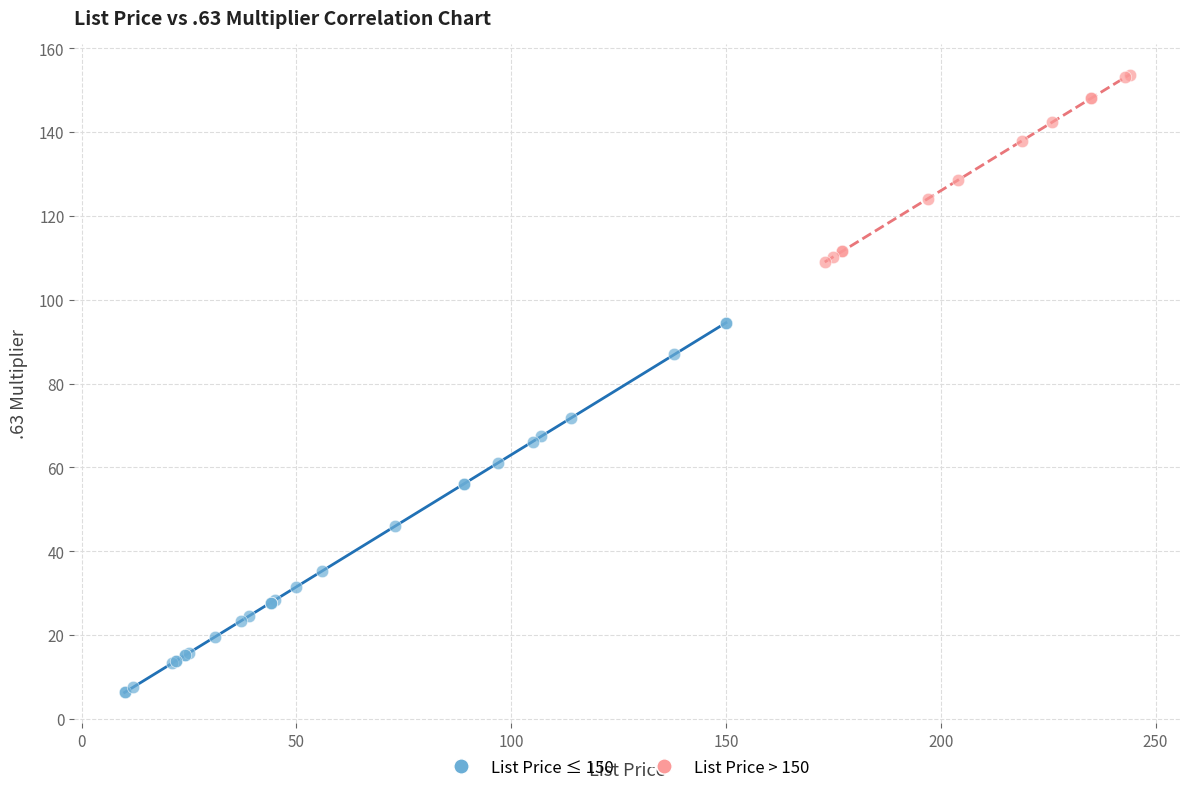

Which series has the widest spread of Y values?

List Price ≤ 150